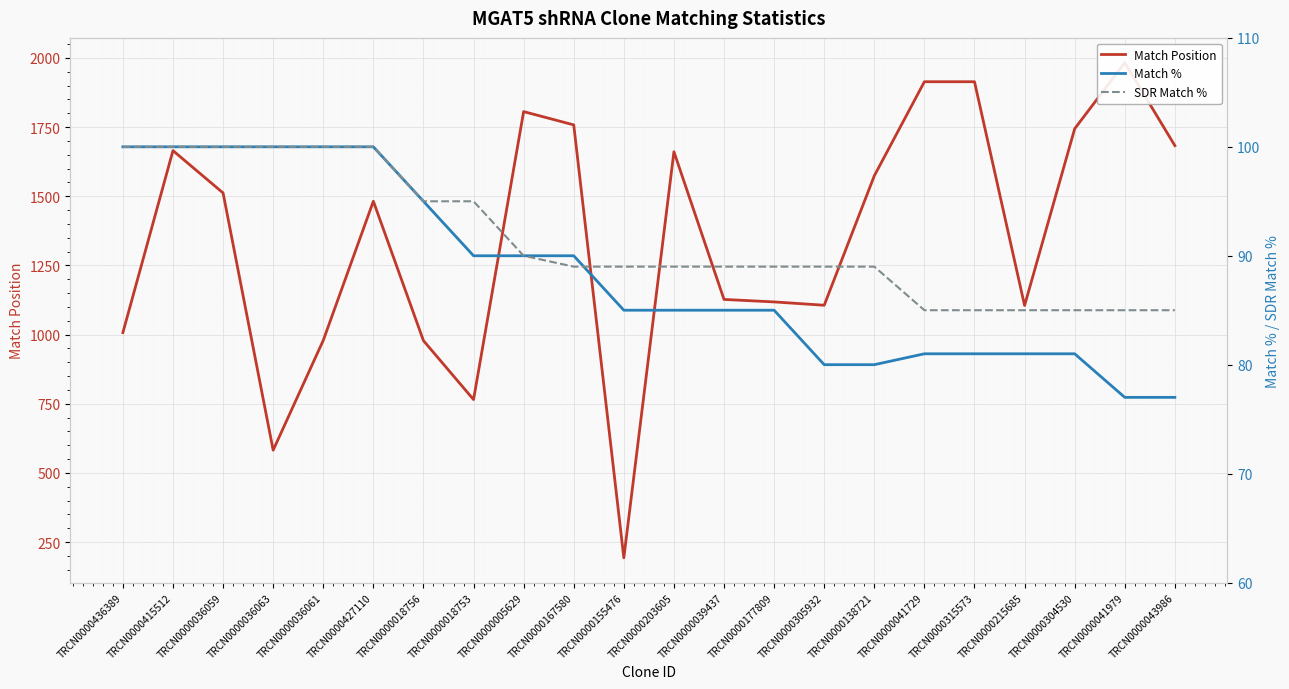

Which series has the widest spread of values?

Match Position